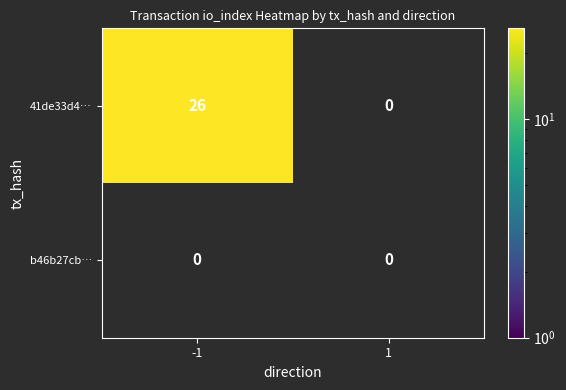

What is the difference between the maximum and minimum values in the 41de33d4f2416886d329aa5bf797a2fa7e7a973 series?

26